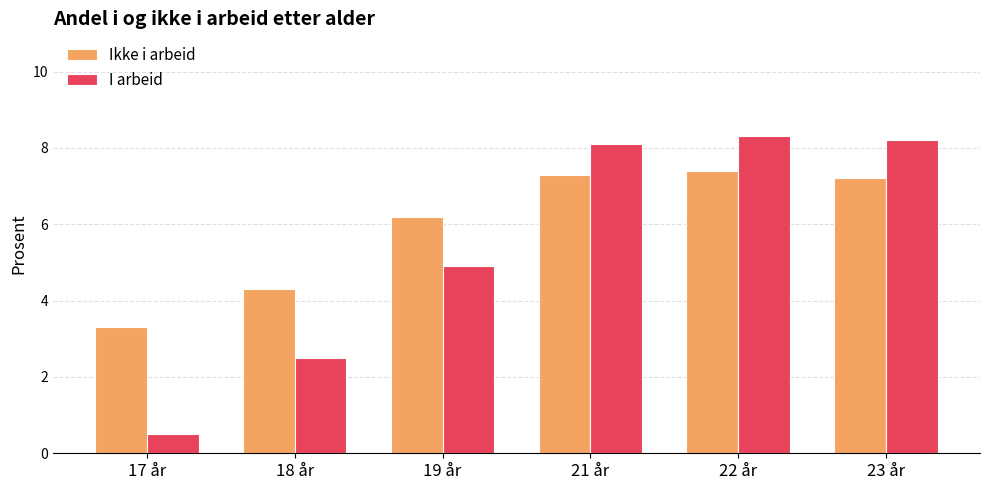

True or false: I arbeid has a value of 4.9 at 19 år.

True